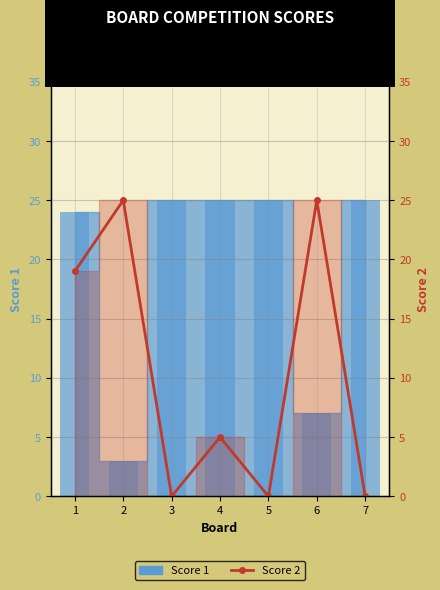

List the labels in order of value, smallest first.

3, 5, 7, 4, 1, 2, 6